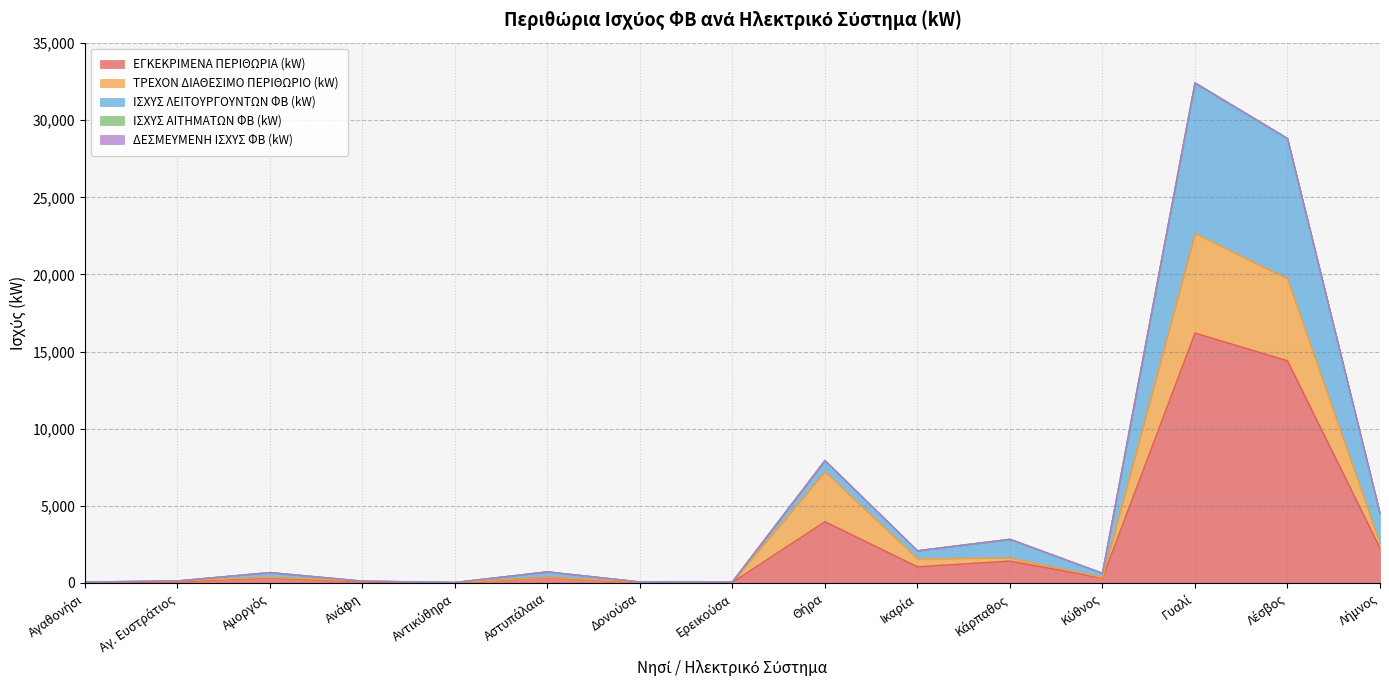

True or false: ΕΓΚΕΚΡΙΜΕΝΑ ΠΕΡΙΘΩΡΙΑ (kW) has more than 1 interior local peaks.

True